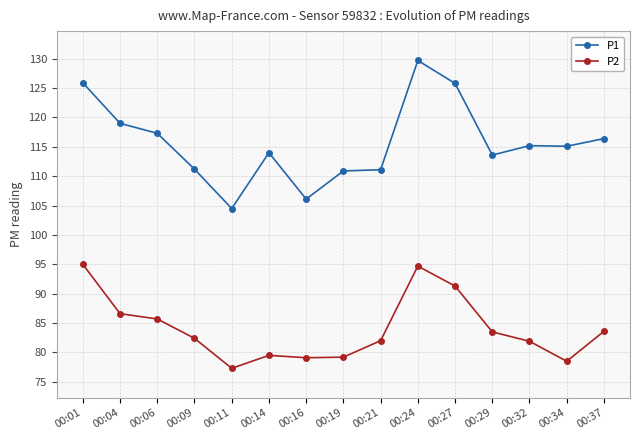

Is the value of P2 at 00:11 greater than the value of P1 at 00:27?

No